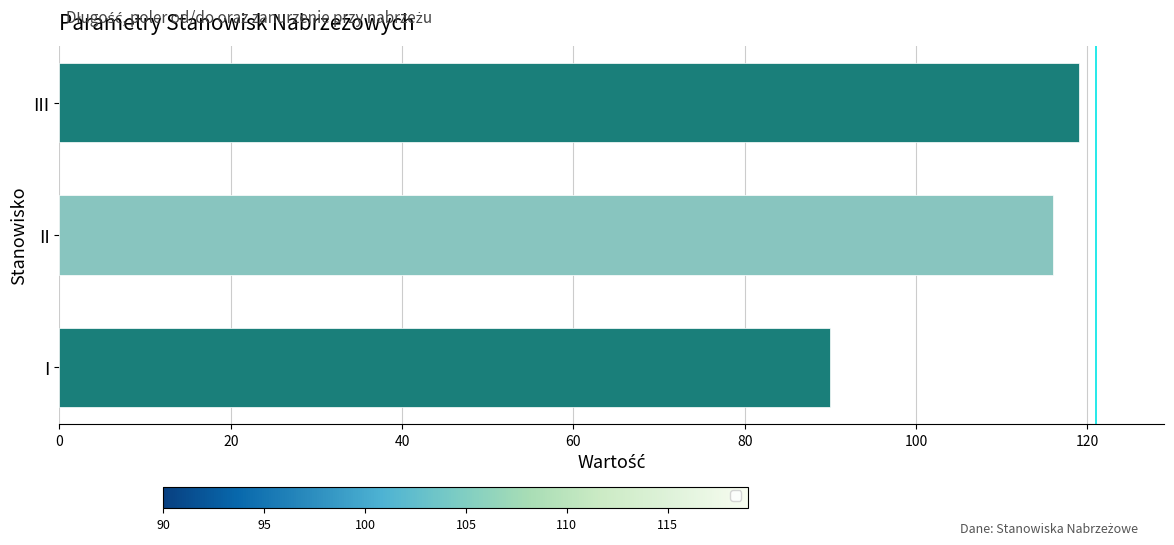

How many series are shown in this chart?

1